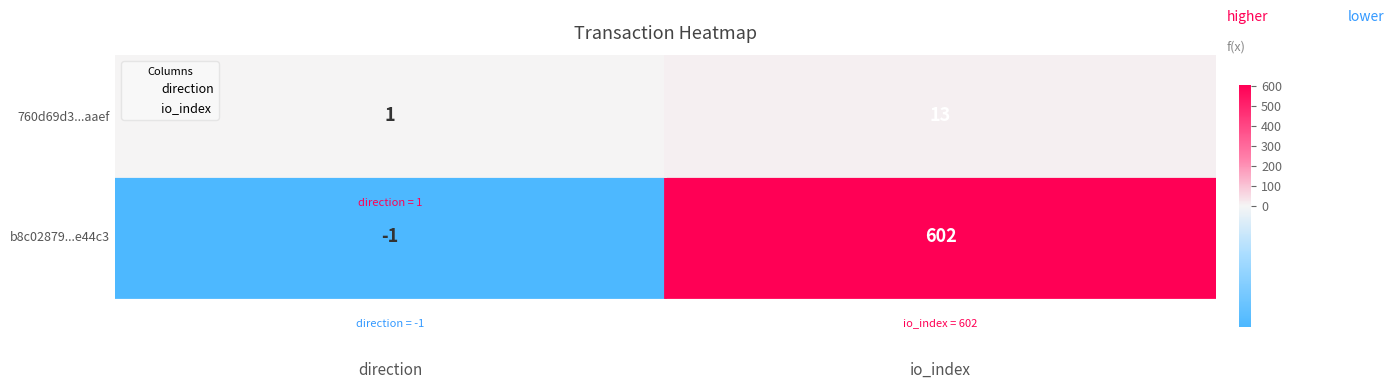

What are all the series names shown in the legend?

direction, io_index